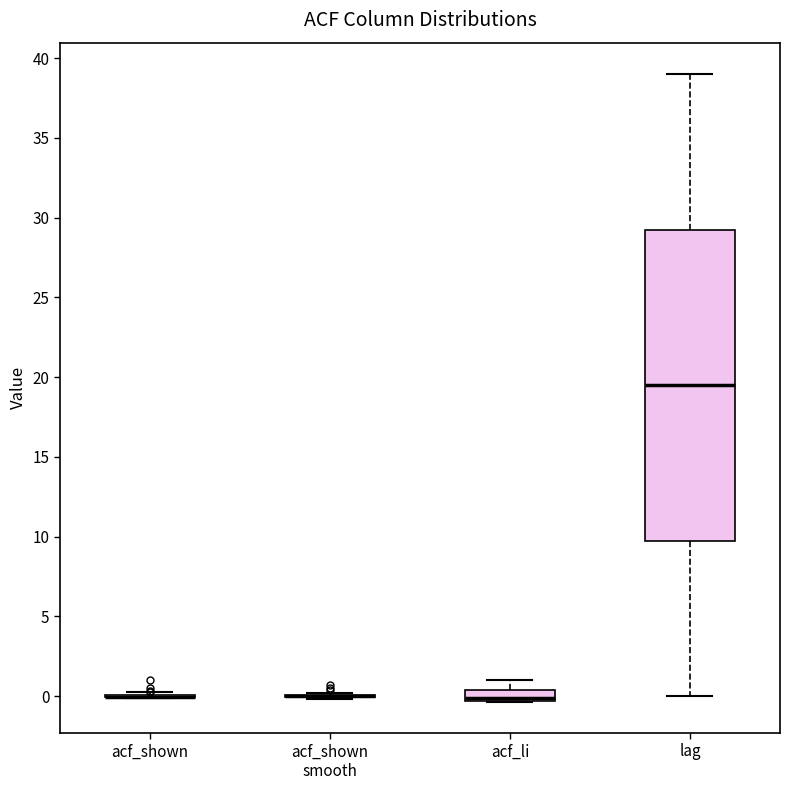

Which box is the tallest, from its lower edge to its upper edge?

lag